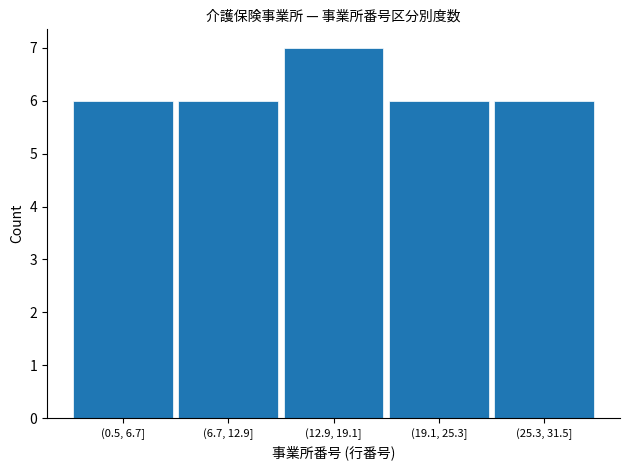

Reading left to right, transcribe all the data shown in this chart.

(0.5, 6.7]=6	(6.7, 12.9]=6	(12.9, 19.1]=7	(19.1, 25.3]=6	(25.3, 31.5]=6